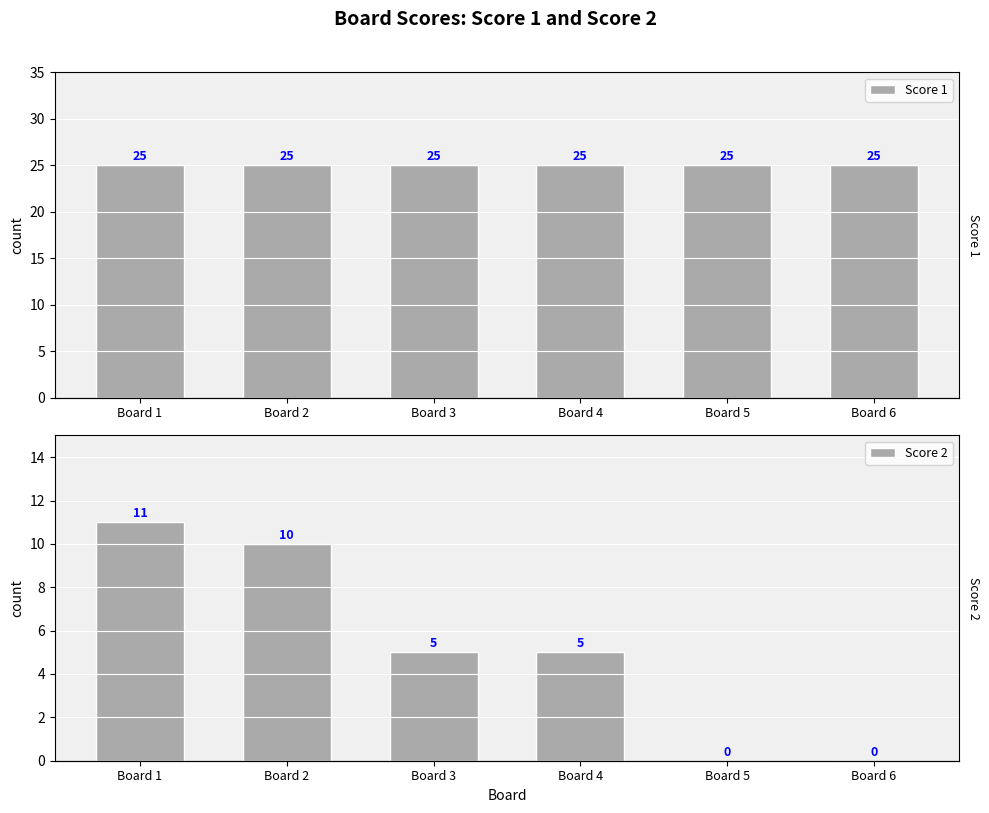

Which category has the lowest value across all series?

Board 5